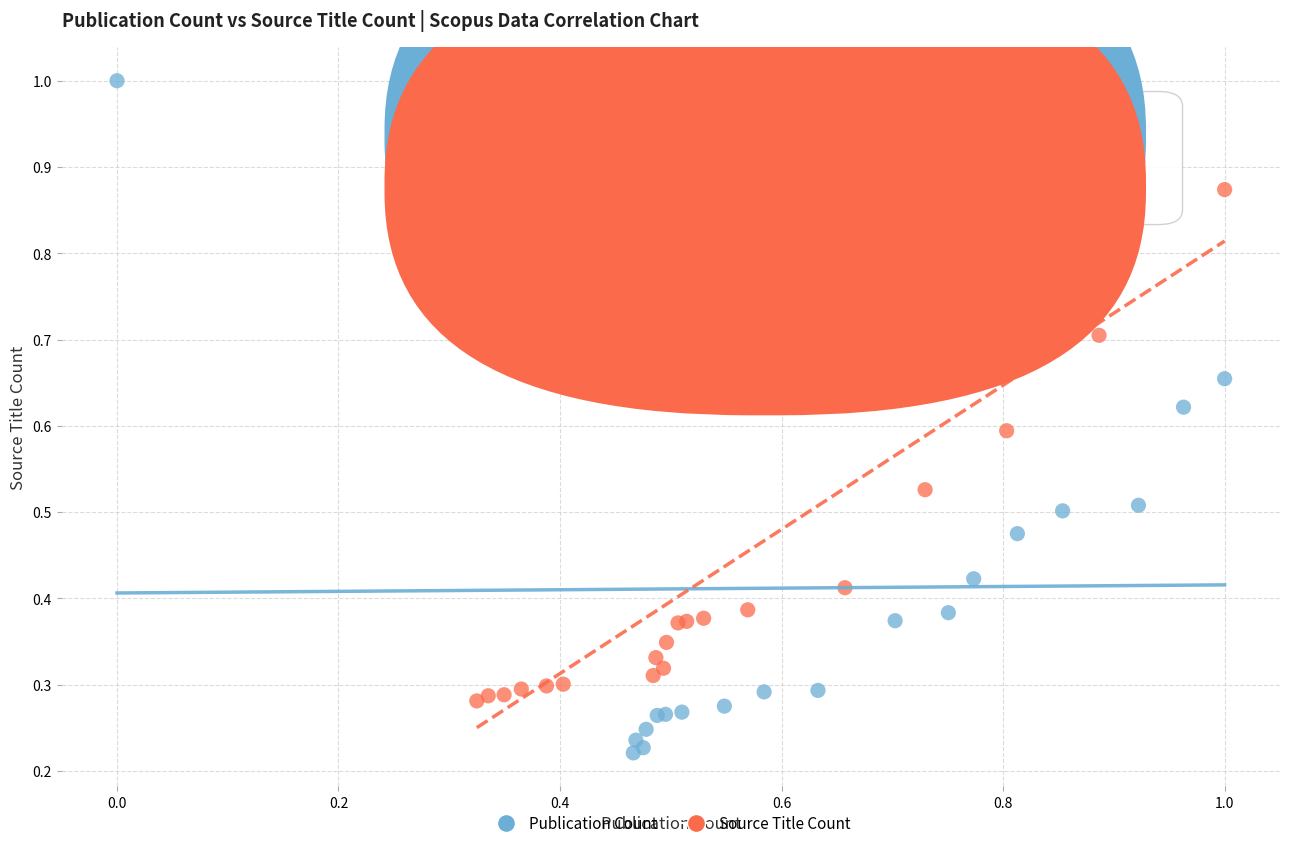

Which series has the largest Y range (max minus min)?

Publication Count